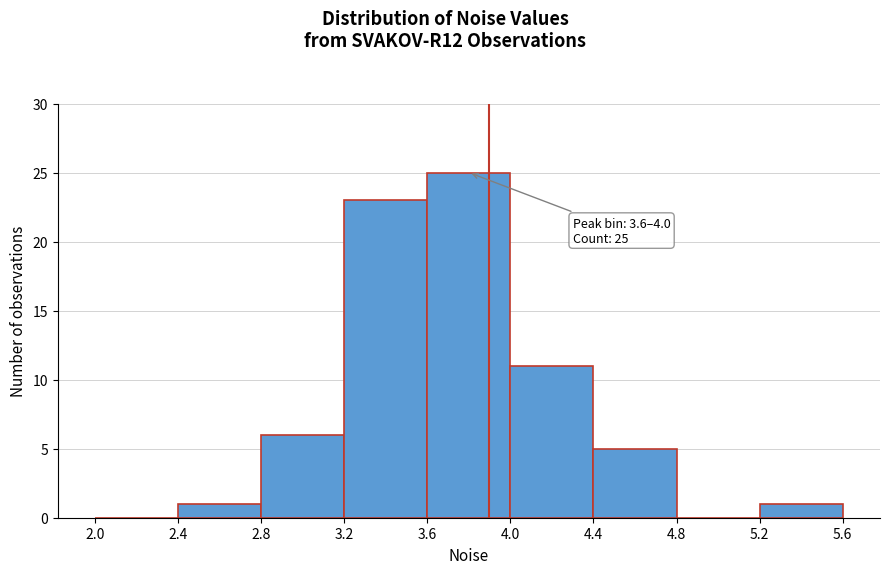

Which range on the x-axis has the tallest bar?

3.6 to 4.0